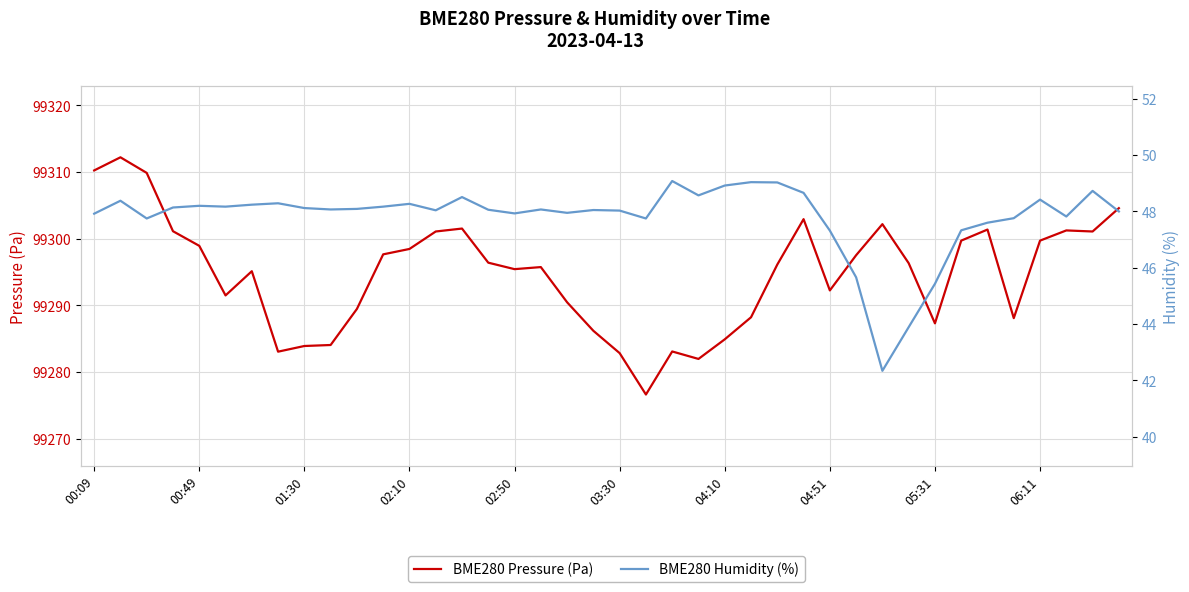

What is the sum of the BME280 Humidity (%) values at 32 and 17?

93.5